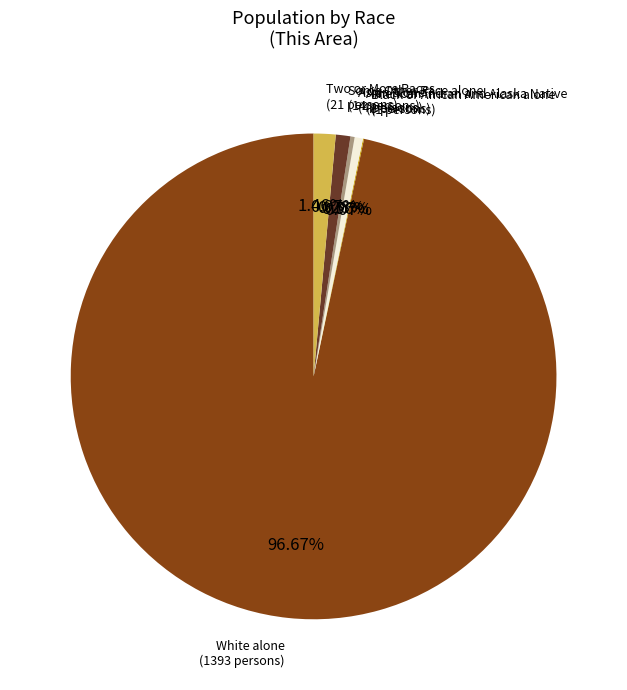

Approximately how many times larger is the value at American Indian and Alaska Native compared to Some Other Race alone?

0.6